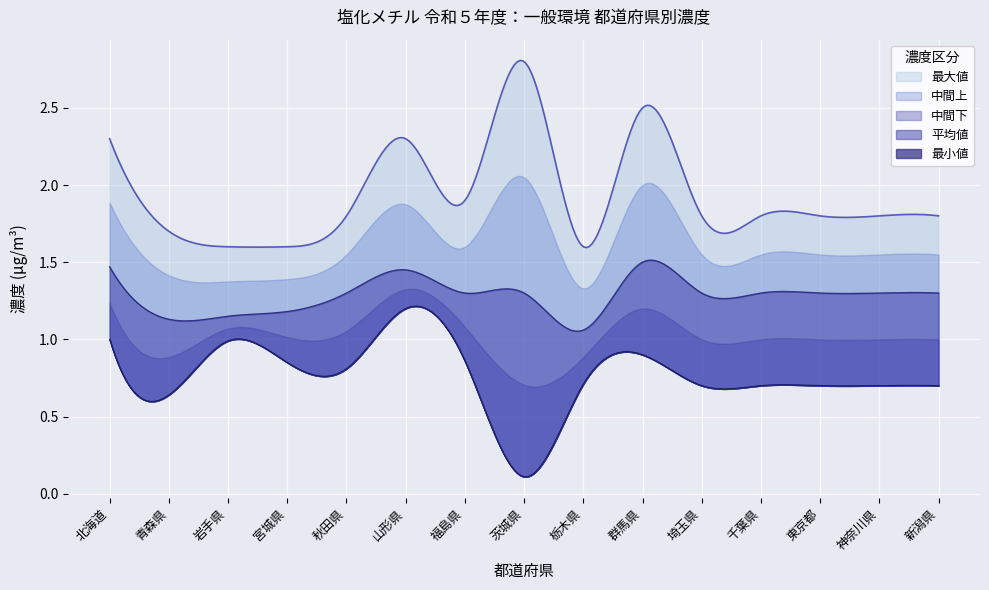

Which series has the widest spread of values?

最大値